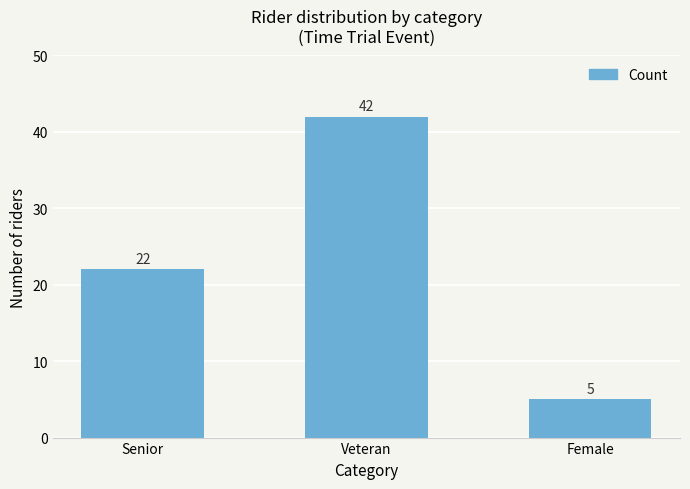

What is the greatest value displayed?

42